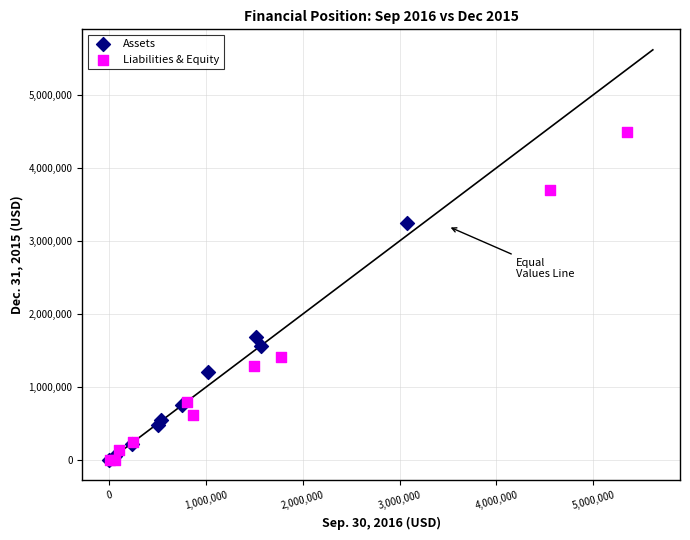

Which series reaches the maximum Y coordinate?

Liabilities & Equity